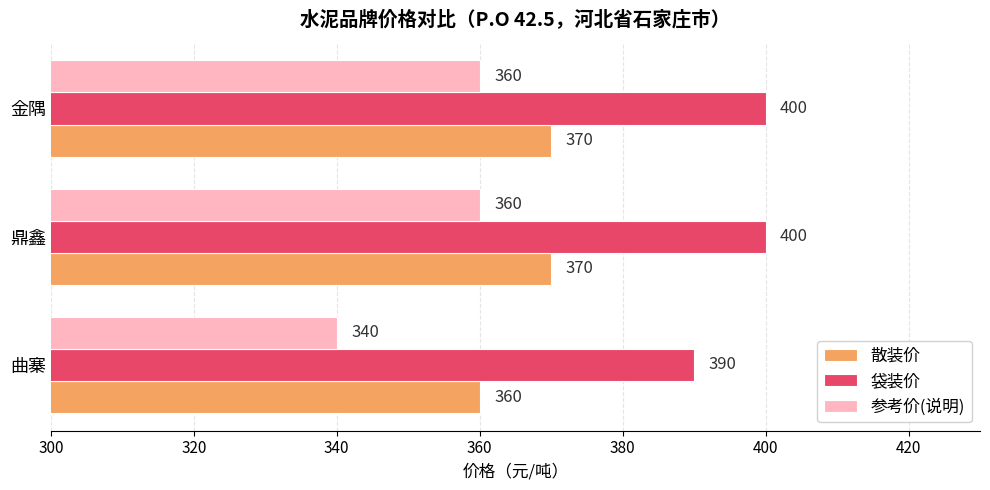

The 袋装价 series shows 400 at 鼎鑫. True or false?

True